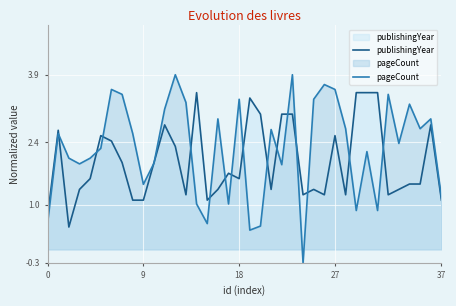

How many lines are shown in the chart?

2